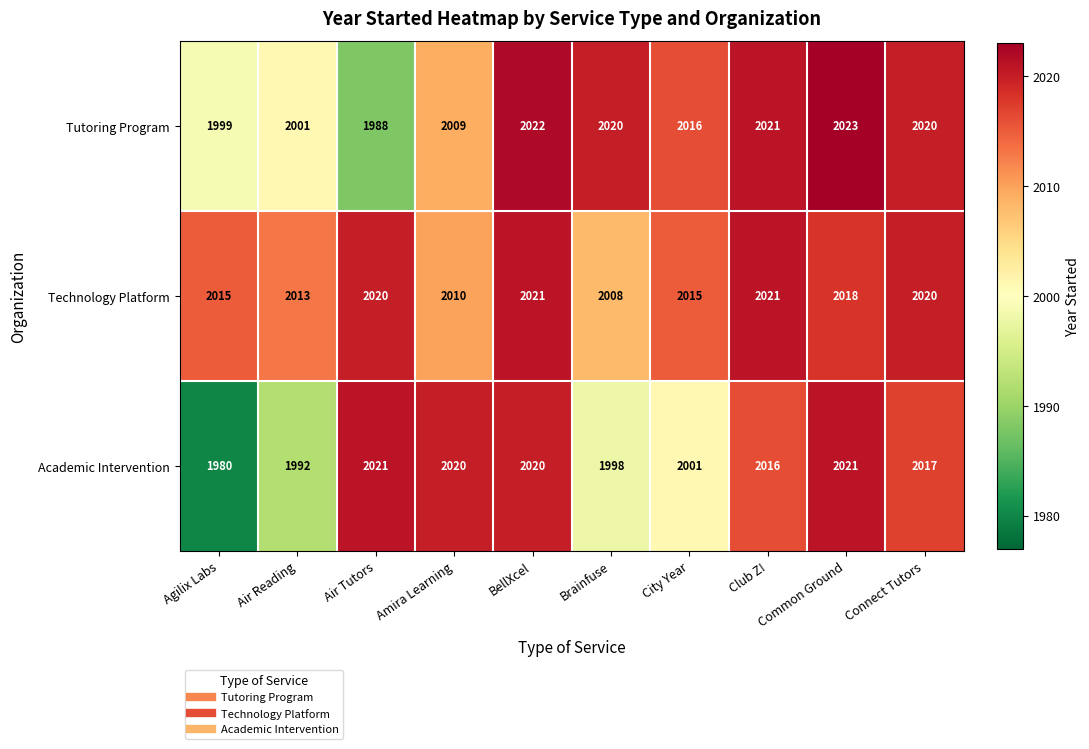

At which label does Academic Intervention first exceed 2017?

Air Tutors